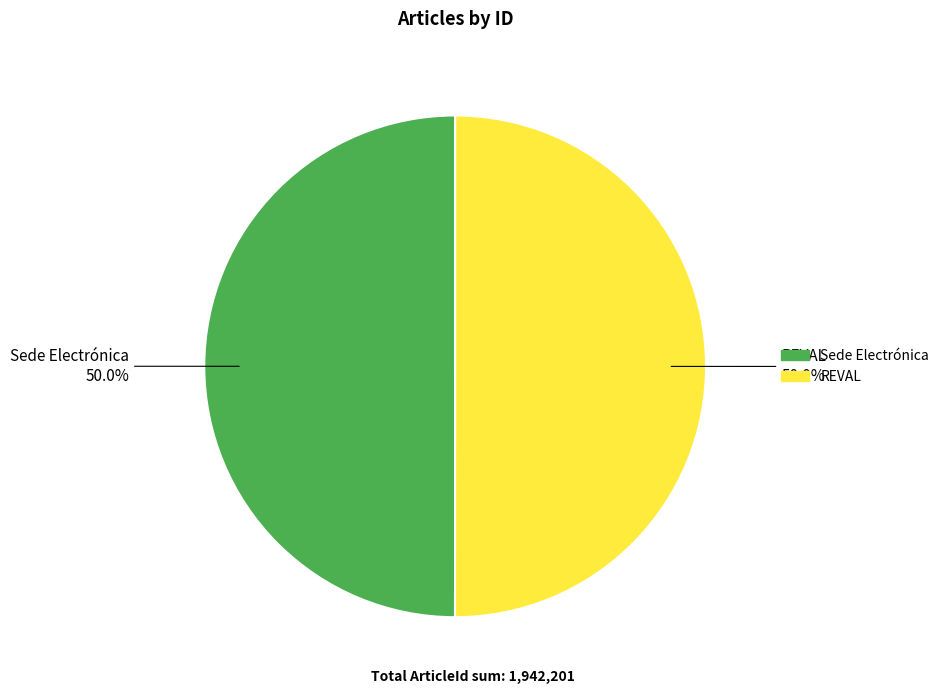

Count the number of slices in the pie.

2